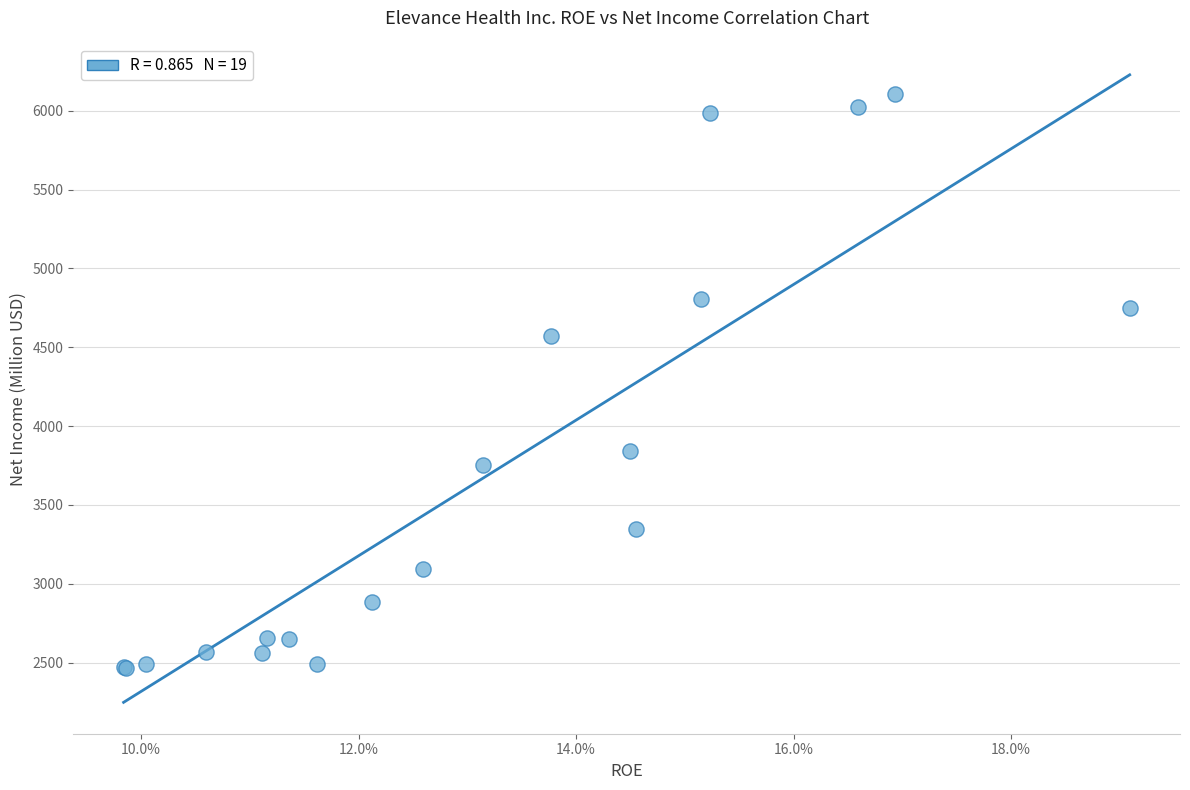

What Y value in the scatter plot is closest to 4284?

4572